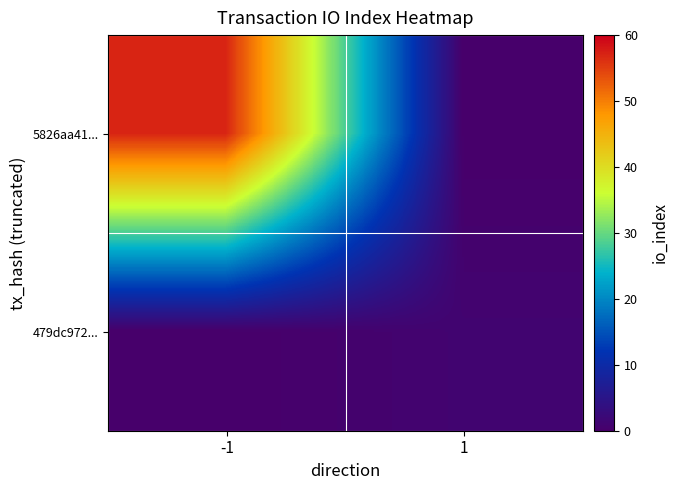

What is the difference between the highest and lowest values at -1?

57